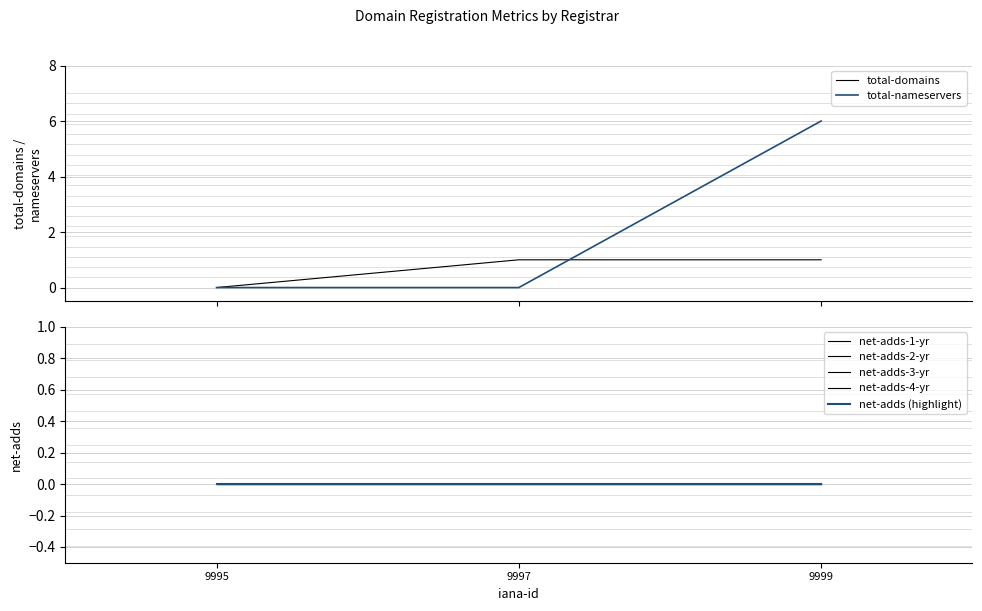

What is the difference between the maximum and minimum values in the total-nameservers series?

6